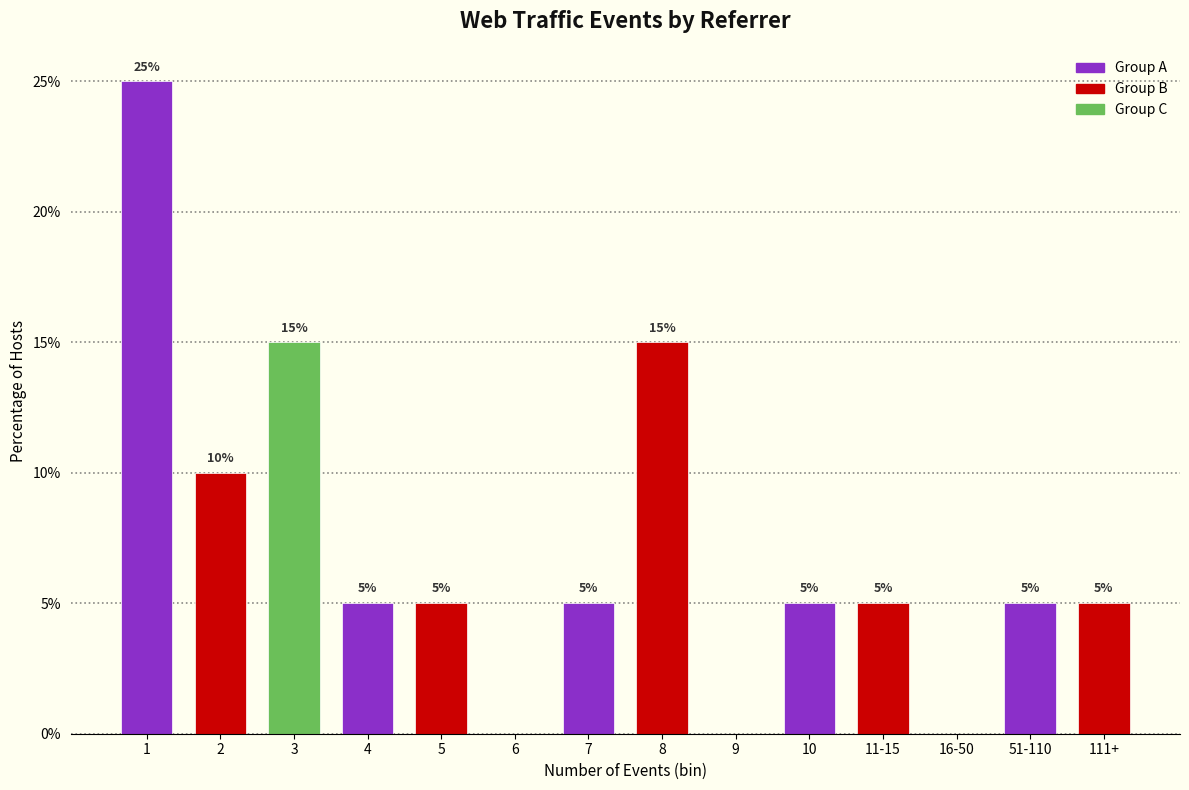

Reading right to left, list all the values displayed in this chart.

111+=5	51-110=5	16-50=0	11-15=5	10=5	9=0	8=15	7=5	6=0	5=5	4=5	3=15	2=10	1=25